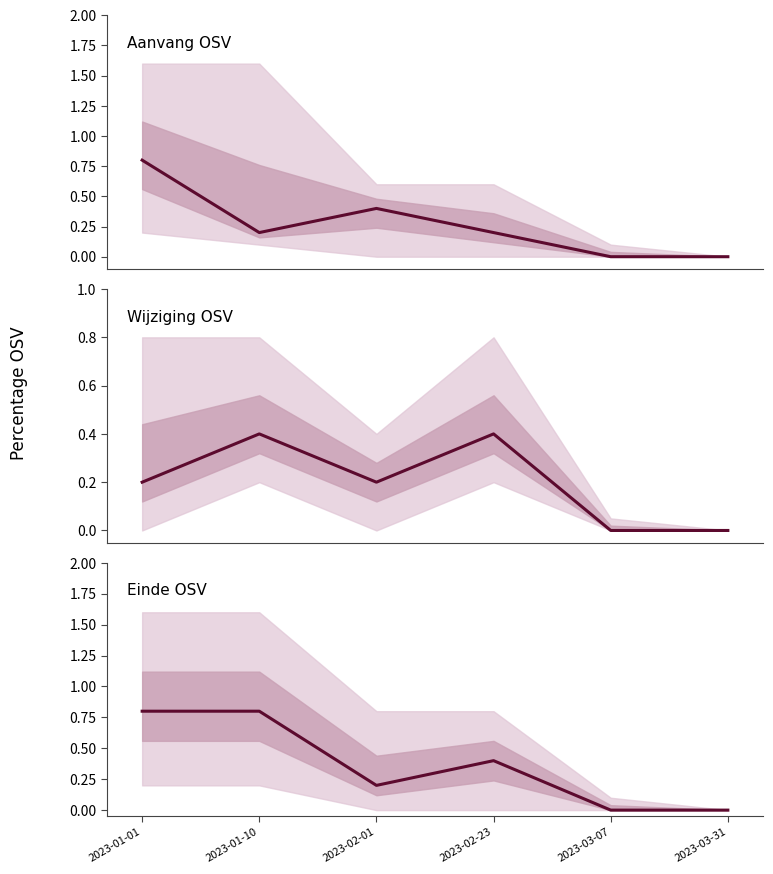

At how many categories does at least one series exceed 0?

4